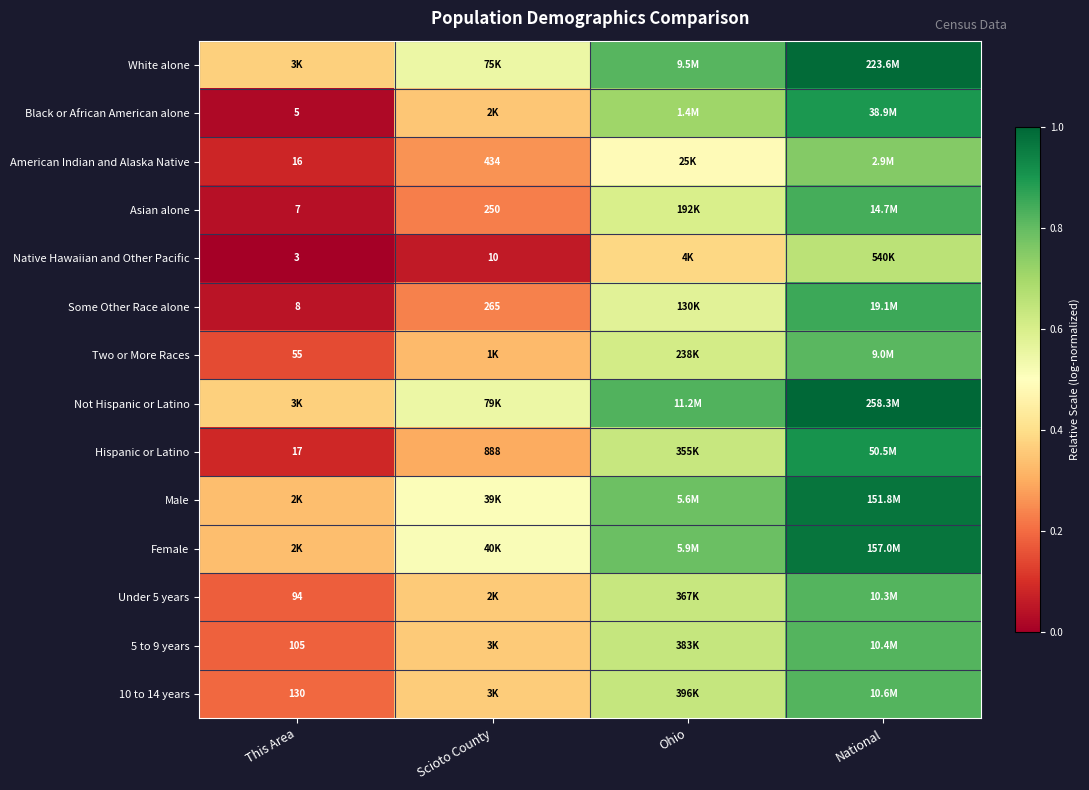

Is the value of Asian alone at This Area greater than the value of Some Other Race alone at Scioto County?

No